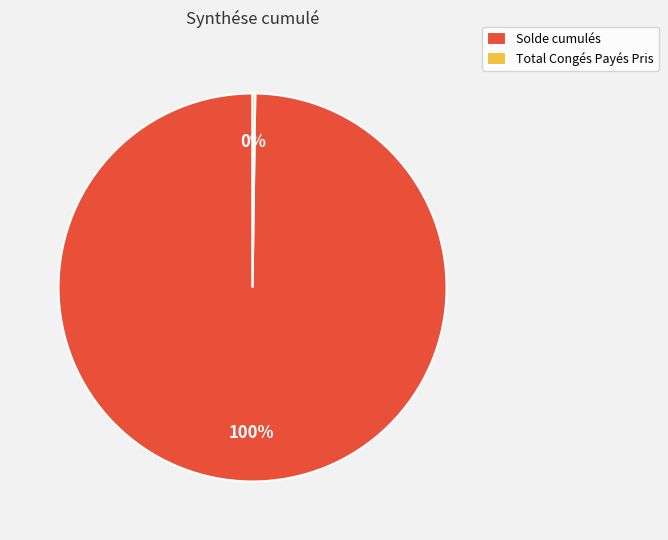

True or false: Solde cumulés accounts for 100% of the total.

True